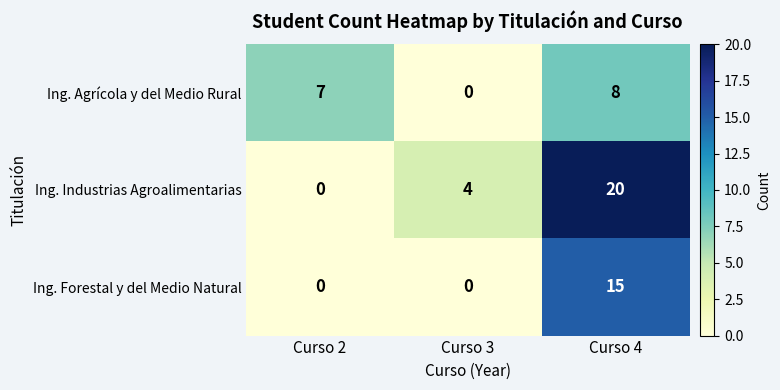

List the series in order of their peak value, highest first.

Ing. Industrias Agroalimentarias, Ing. Forestal y del Medio Natural, Ing. Agrícola y del Medio Rural